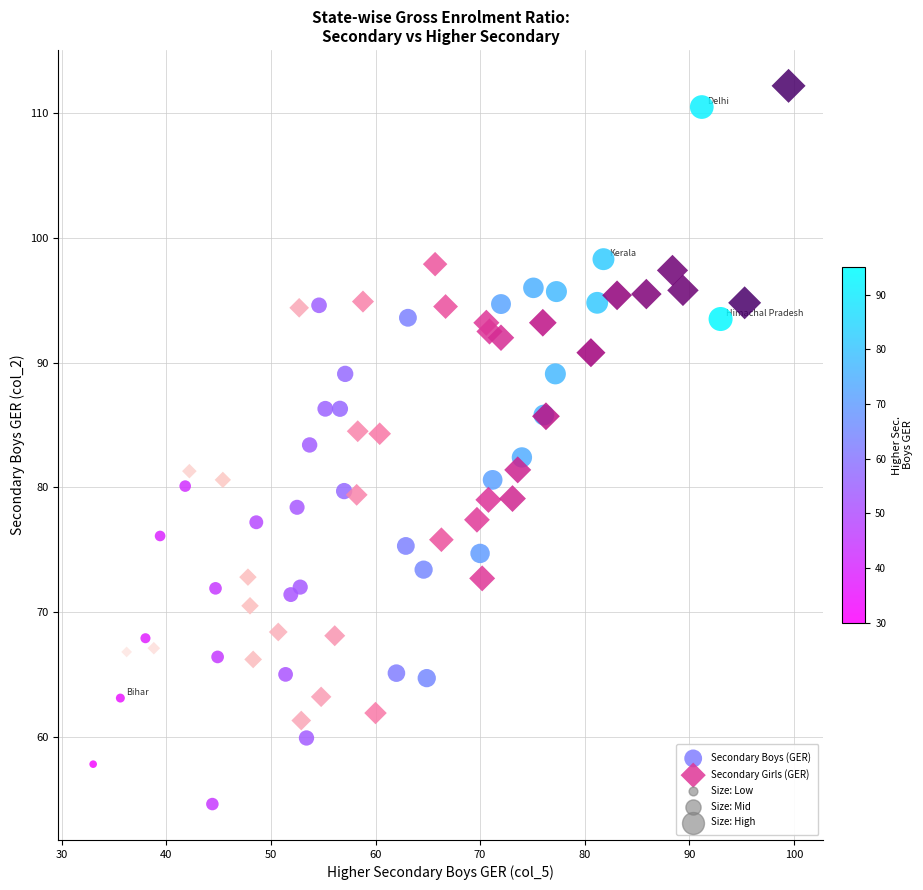

Which series contains the lowest Y value?

Secondary Boys (GER)